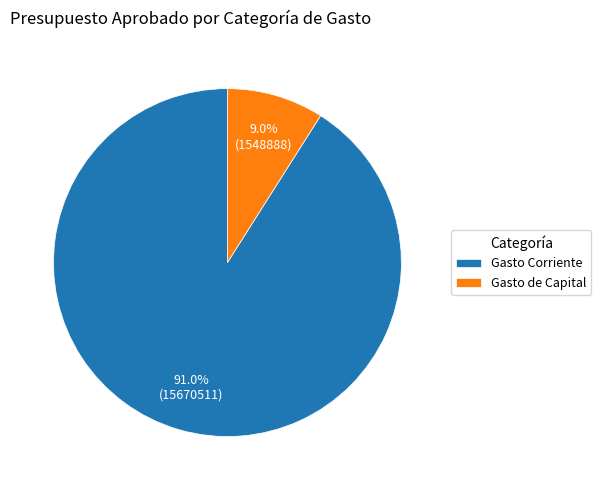

To the nearest percent, what is the combined percentage of Gasto Corriente and Gasto de Capital?

100%